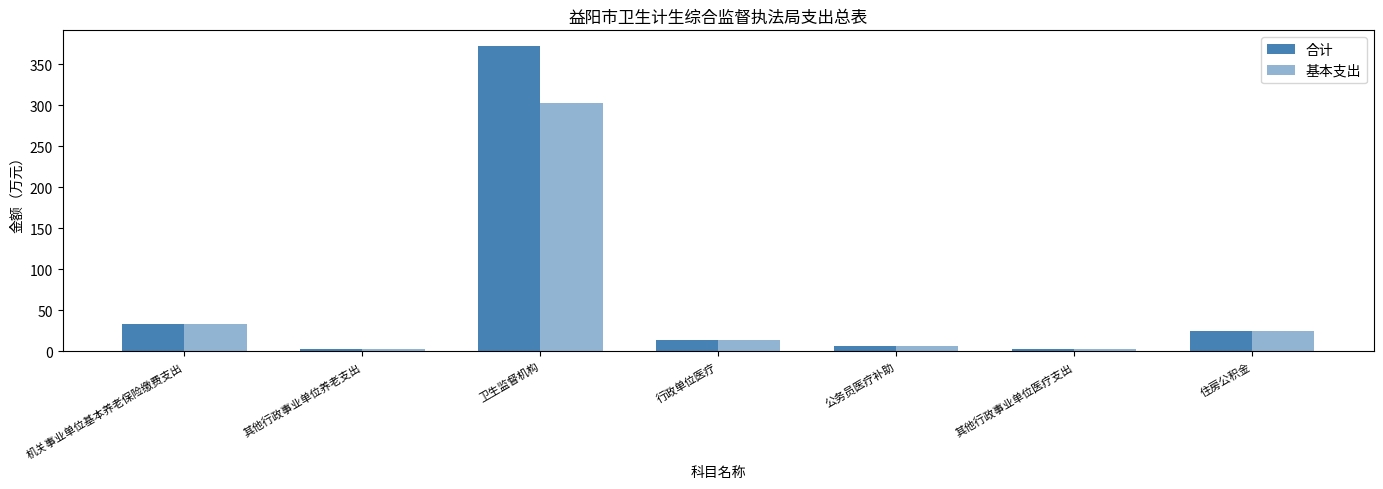

Read the 基本支出 value at 住房公积金.

25.1